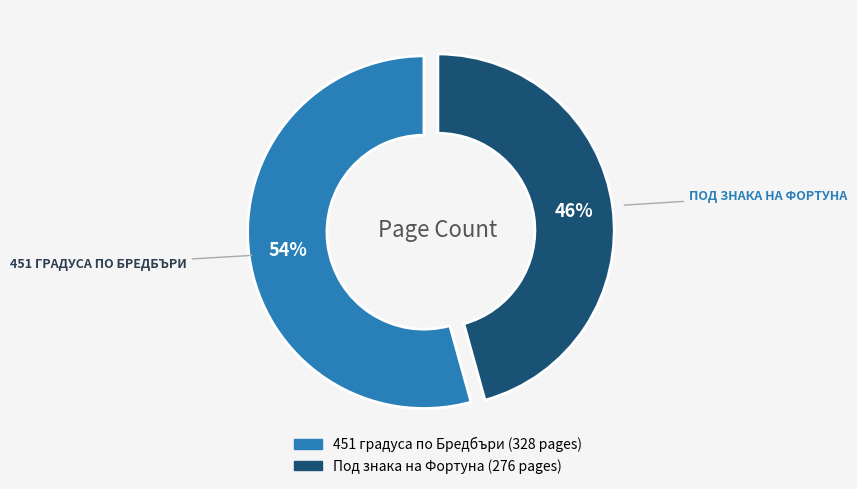

True or false: Под знака на Фортуна accounts for 46% of the total.

True